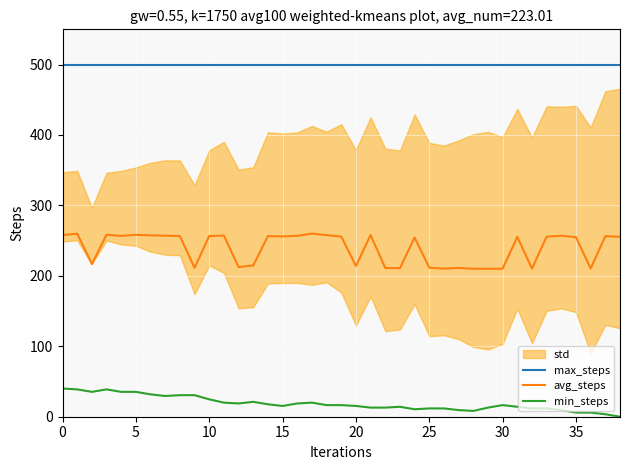

Does the chart display data point markers on the line(s)?

No